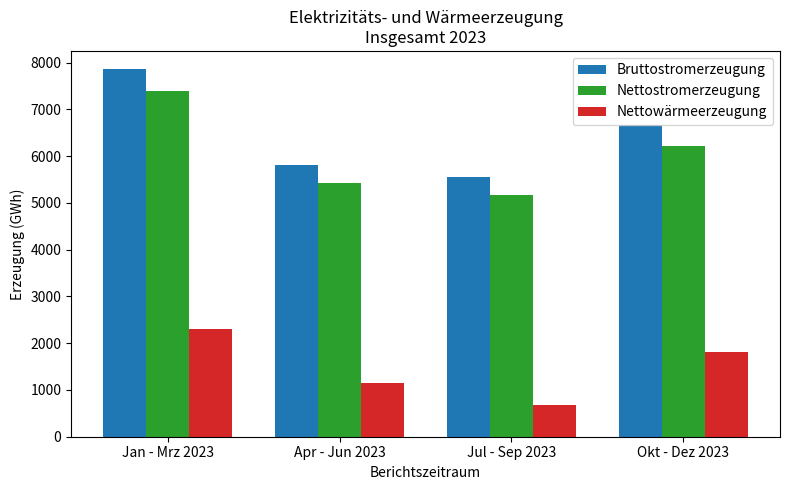

Read the Nettowärmeerzeugung value at Jul - Sep 2023, to the nearest 100.

700